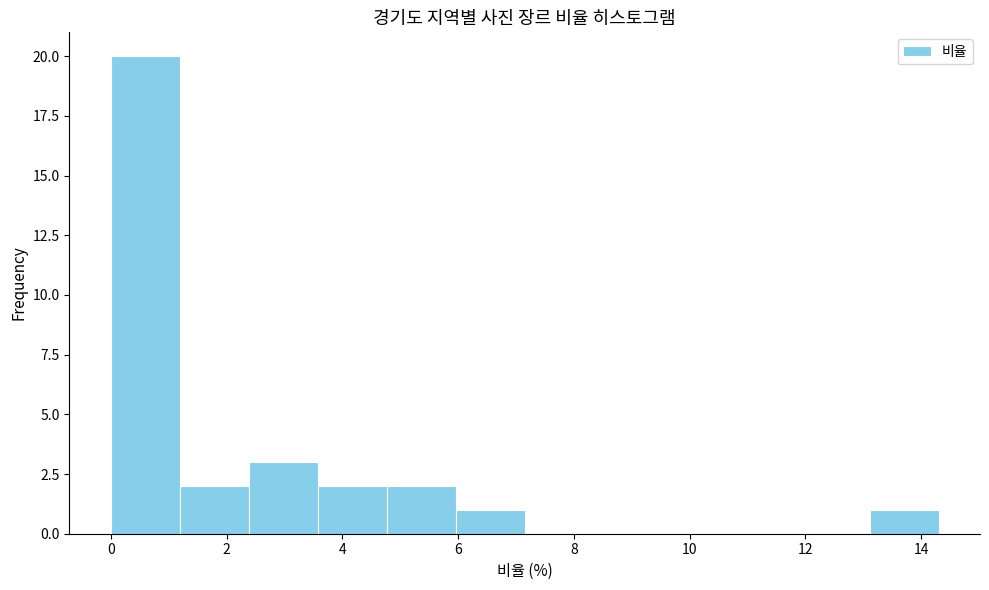

Reading left to right, list every bar in this chart as the range it spans on the x-axis followed by its height. Neither the bar edges nor the heights are printed on the chart, so give them approximately, as read against the axes.

0.0 to 1.2: 20
1.2 to 2.4: 2
2.4 to 3.6: 3
3.6 to 4.8: 2
4.8 to 6.0: 2
6.0 to 7.2: 1
7.2 to 8.4: 0
8.4 to 9.6: 0
9.6 to 10.8: 0
10.8 to 12.0: 0
12.0 to 13.2: 0
13.2 to 14.4: 1